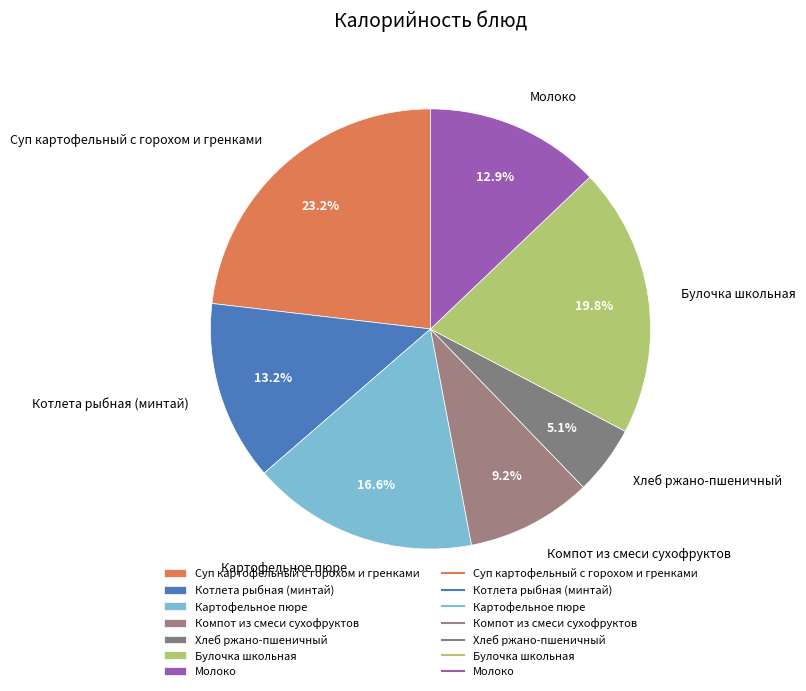

Combined, what portion of the pie is Компот из смеси сухофруктов and Молоко?

22.1%